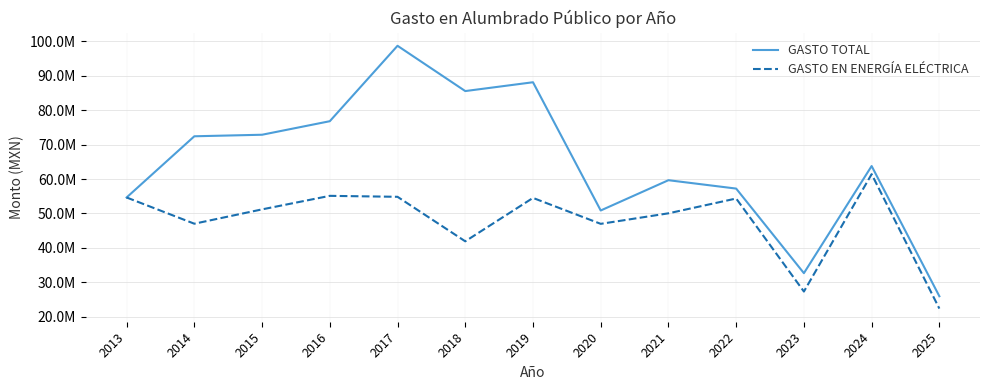

Is this an area chart (filled region under the line)?

No